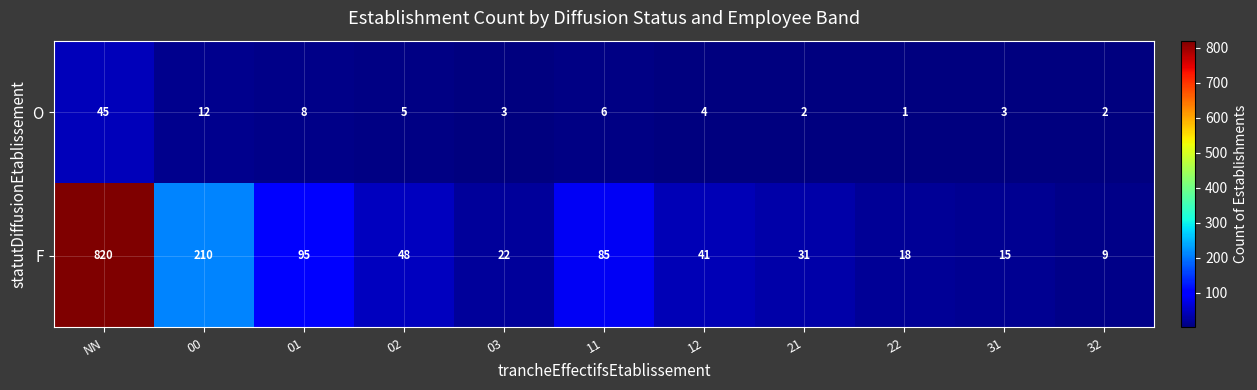

Rank the series at 11 from highest to lowest value.

F, O